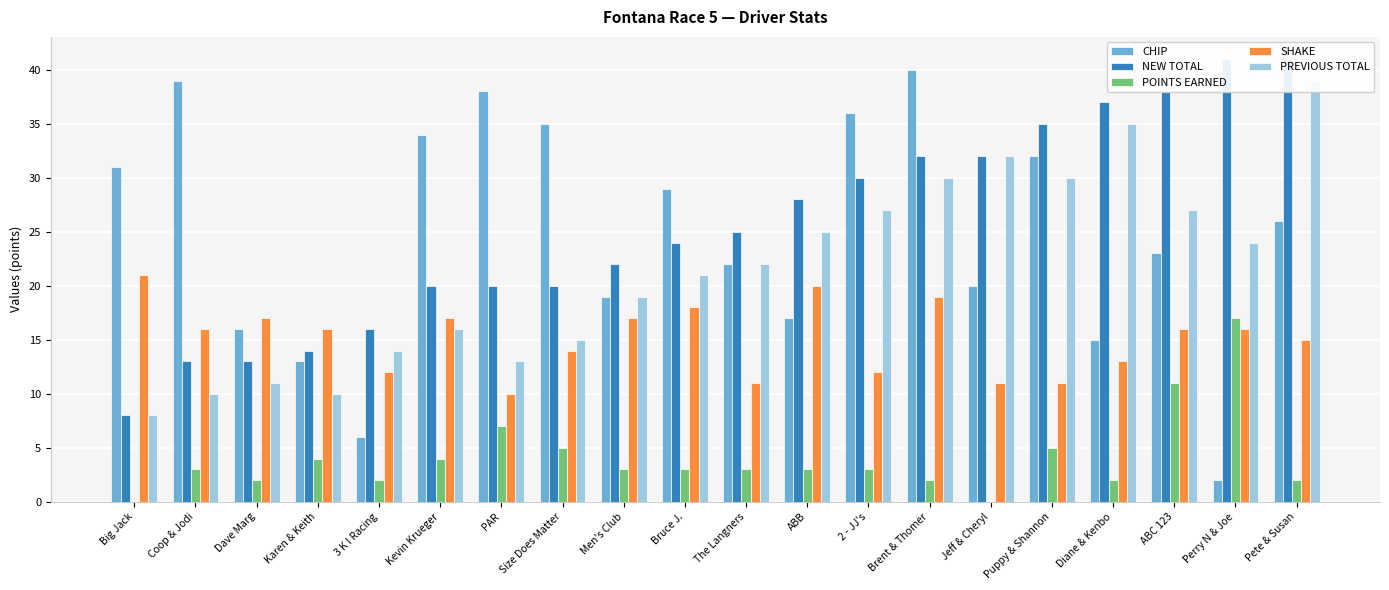

Which series changed the most between Kevin Krueger and Pete & Susan?

PREVIOUS TOTAL